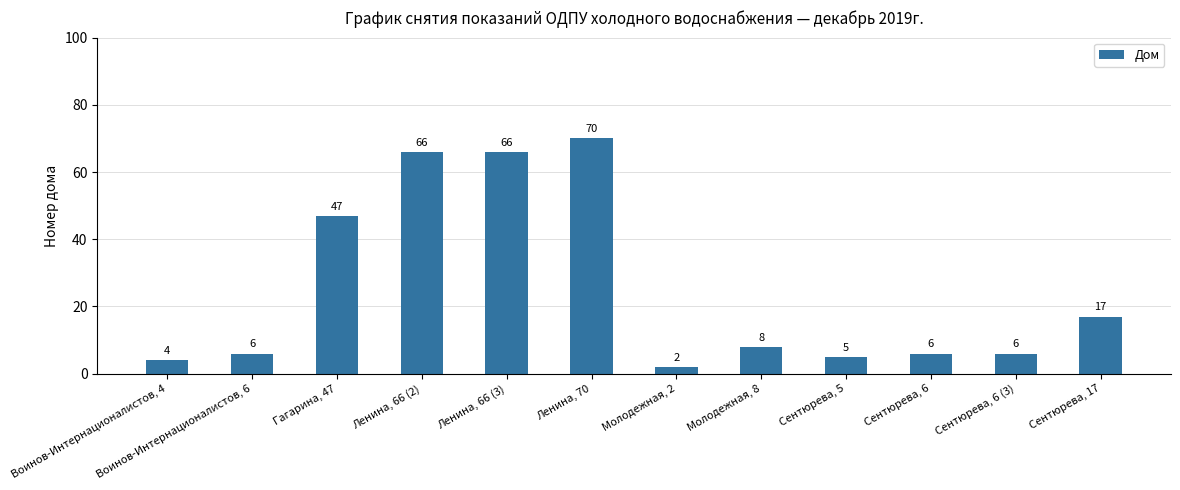

Reading left to right, extract all data points from this chart.

4	6	47	66	66	70	2	8	5	6	6	17